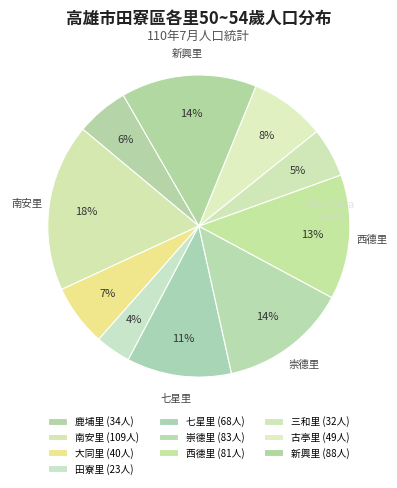

Is there any slice that represents more than half of the pie?

No